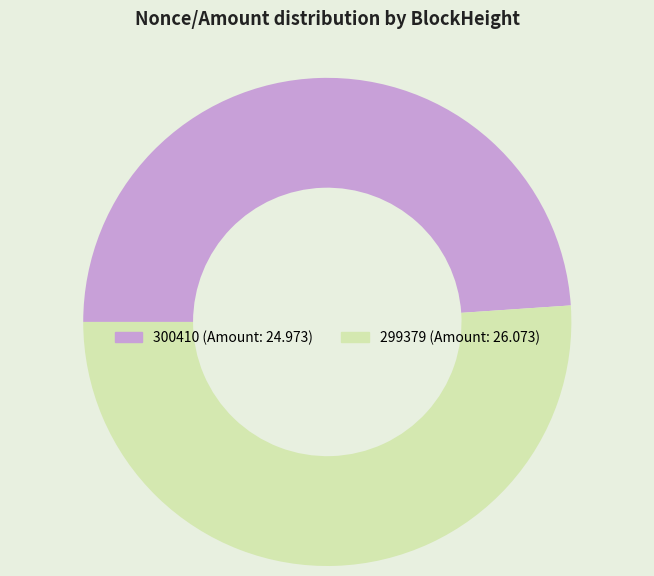

Is it true that 300410 is 49% of the pie?

True